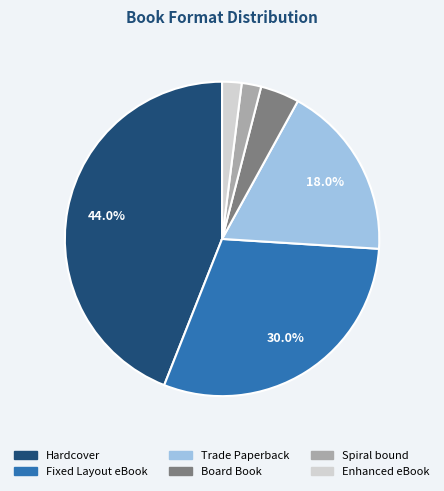

How many segments does this pie chart have?

6